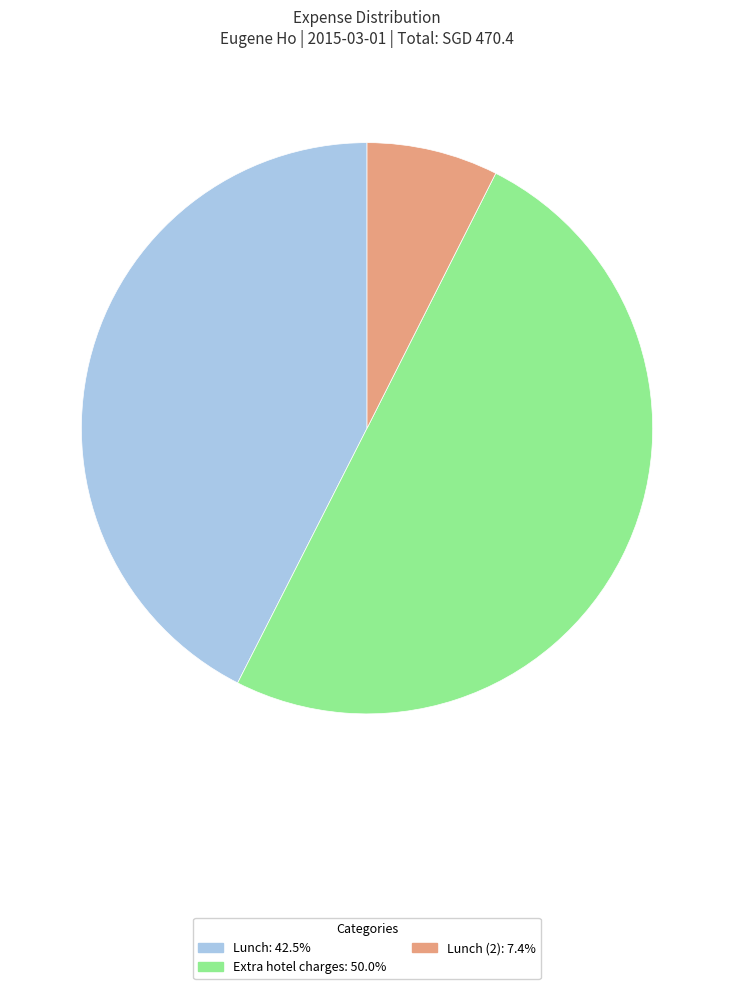

What is the ratio of the value at Extra hotel charges: 50.0% to the value at Lunch (2): 7.4%?

6.7